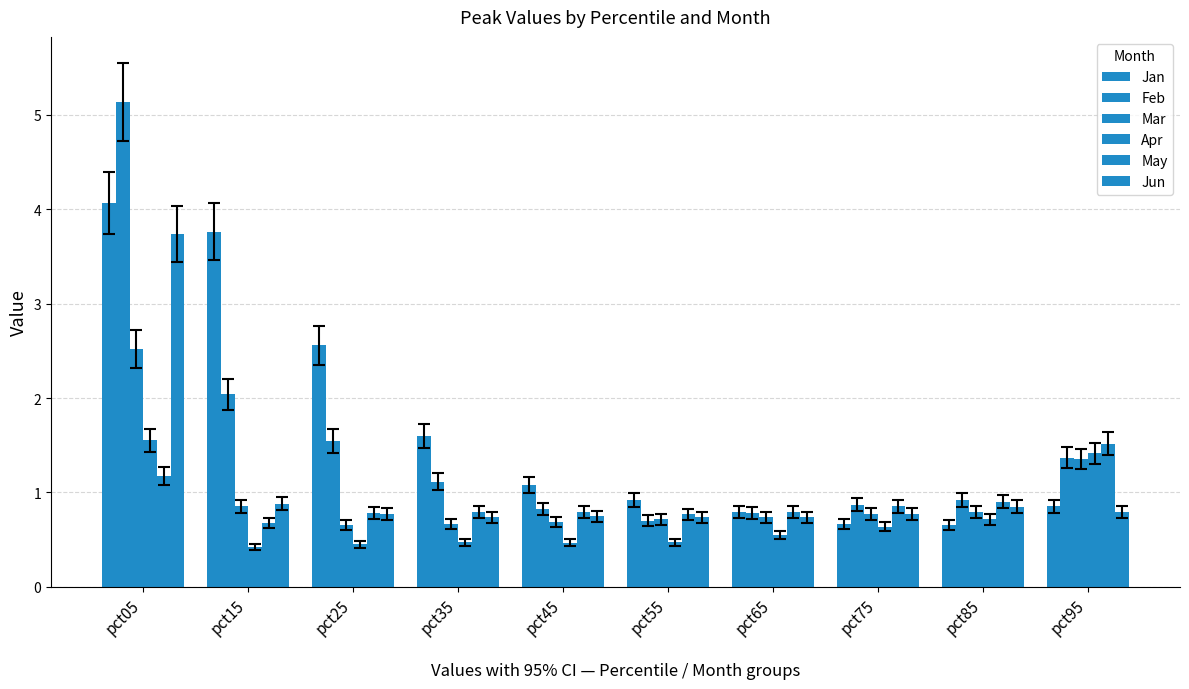

How many bars are there in total?

60